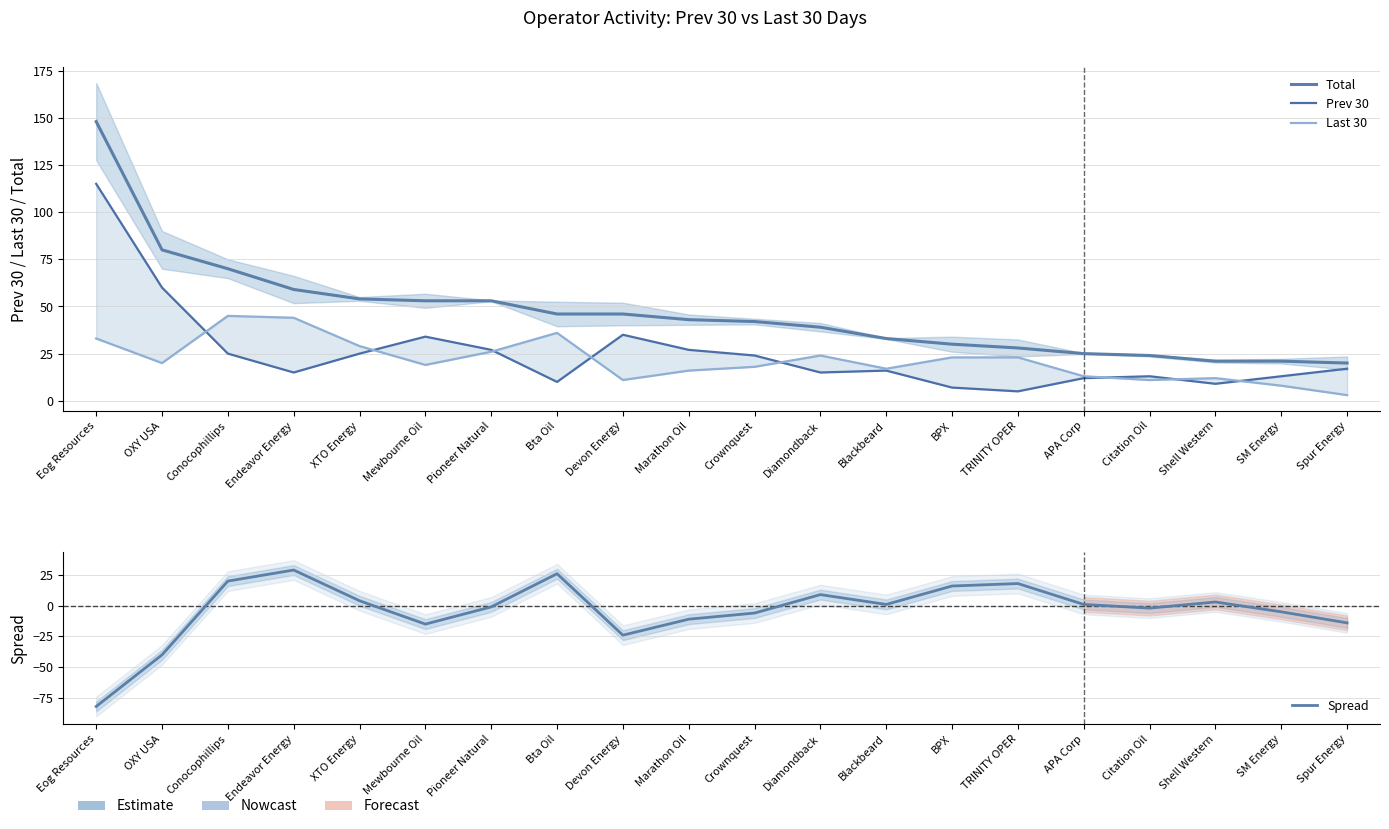

What is the maximum value for Spread?

29